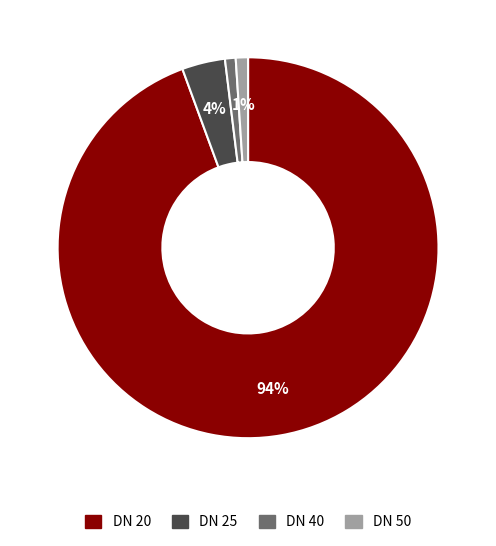

To the nearest percent, what is the difference between the largest and smallest slice percentages?

93%